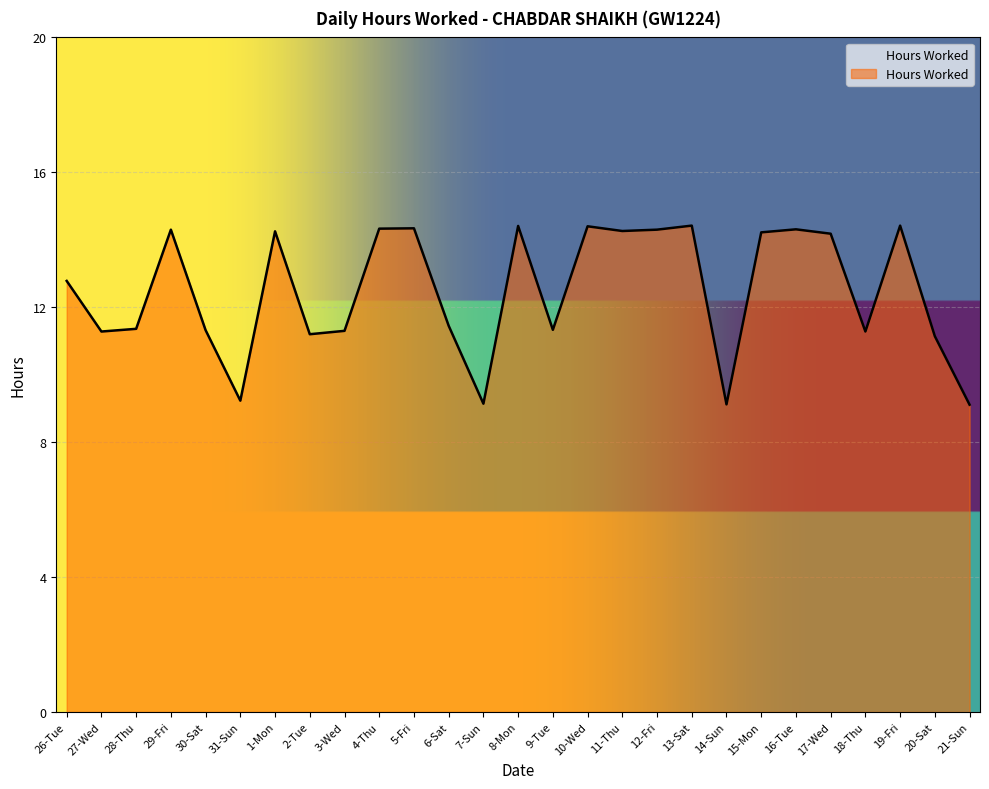

What is the difference between the maximum and minimum values?

5.3